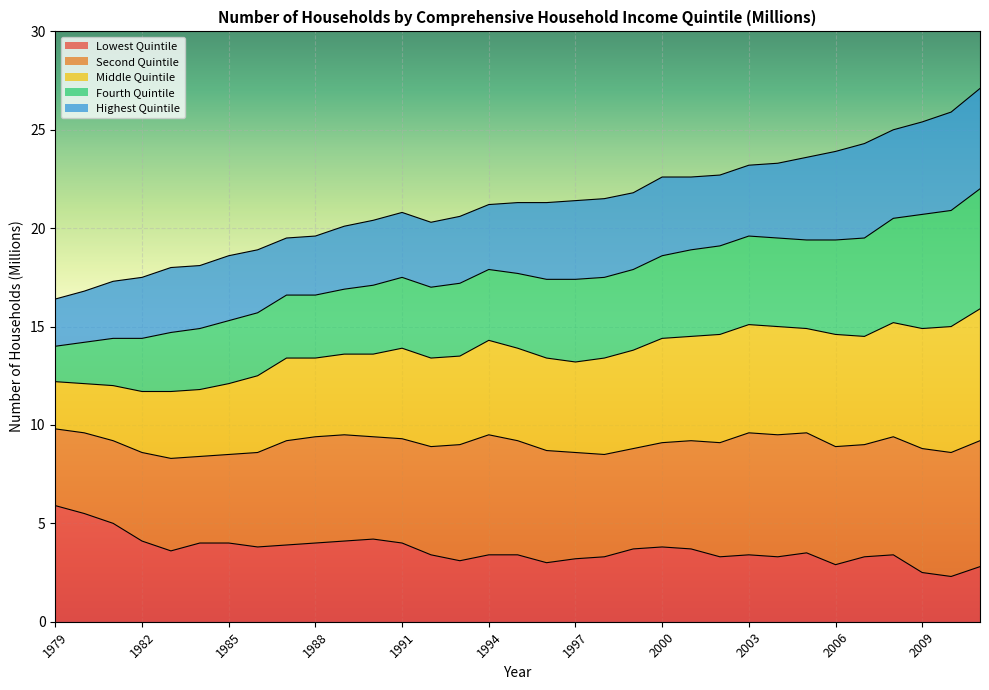

At which category does Lowest Quintile reach its first local peak?

1990